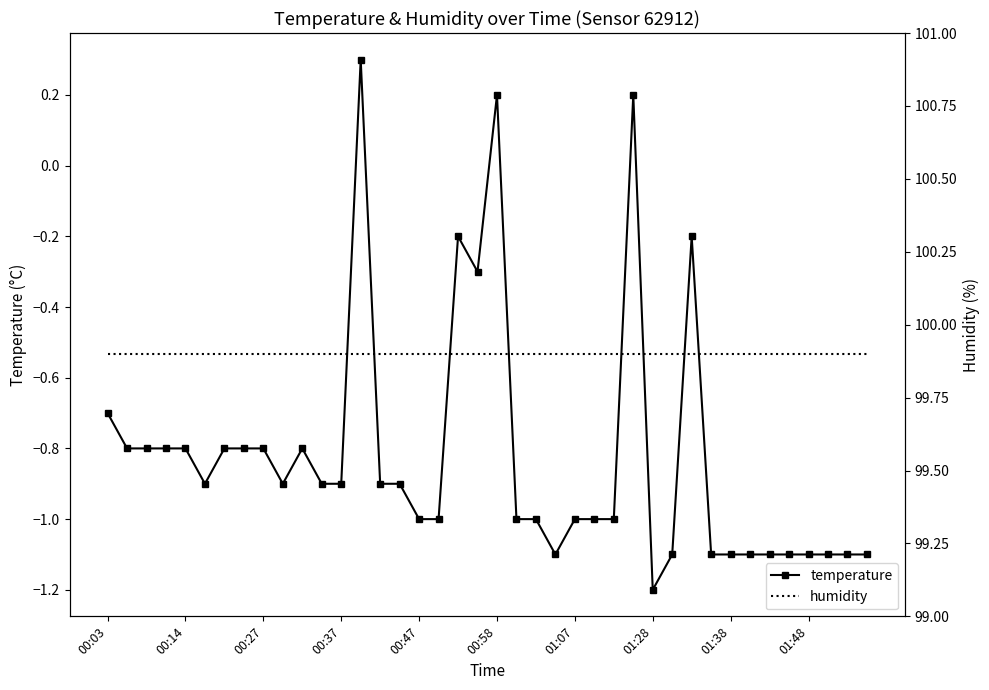

What is the value of the temperature point at the 29th from the left?

-1.2